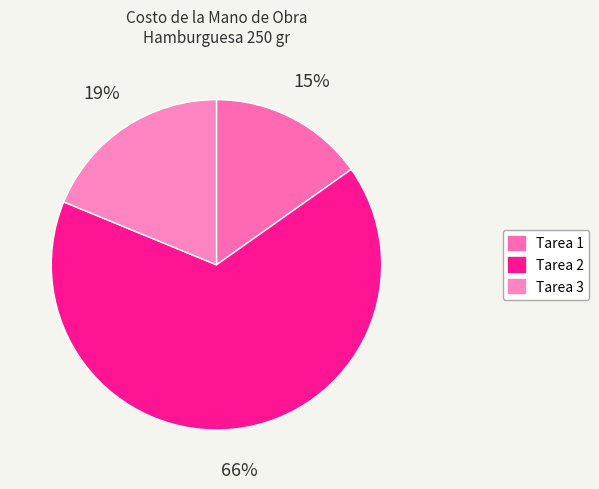

To the nearest percent, what is the difference between the largest and smallest slice percentages?

51%